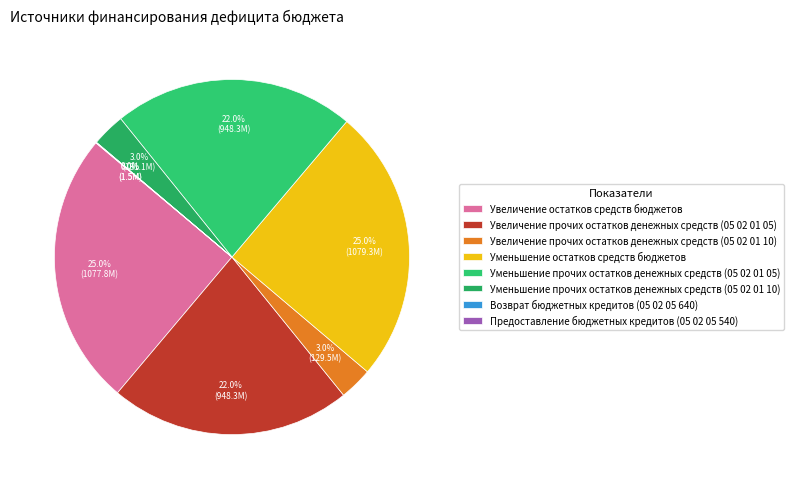

Which has a higher value, Предоставление бюджетных кредитов (05 02 05 540) or Увеличение прочих остатков денежных средств (05 02 01 10)?

Увеличение прочих остатков денежных средств (05 02 01 10)